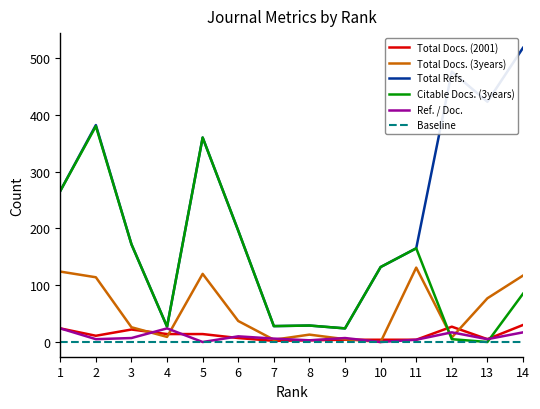

Which label corresponds to the largest value in the chart?

14